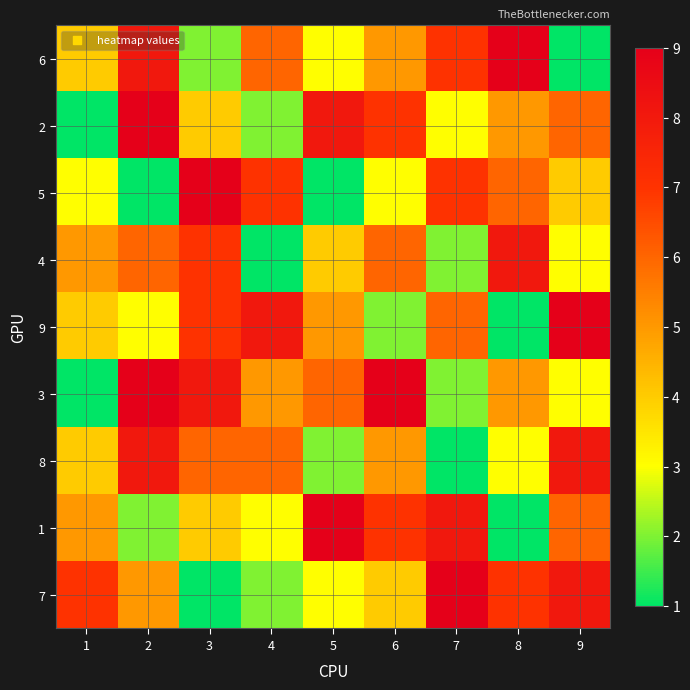

Reading left to right, transcribe all the data shown in this chart.

6: 1=4	2=8	3=2	4=6	5=3	6=5	7=7	8=9	9=1
2: 1=1	2=9	3=4	4=2	5=8	6=7	7=3	8=5	9=6
5: 1=3	2=1	3=9	4=7	5=1	6=3	7=7	8=6	9=4
4: 1=5	2=6	3=7	4=1	5=4	6=6	7=2	8=8	9=3
9: 1=4	2=3	3=7	4=8	5=5	6=2	7=6	8=1	9=9
3: 1=1	2=9	3=8	4=5	5=6	6=9	7=2	8=5	9=3
8: 1=4	2=8	3=6	4=6	5=2	6=5	7=1	8=3	9=8
1: 1=5	2=2	3=4	4=3	5=9	6=7	7=8	8=1	9=6
7: 1=7	2=5	3=1	4=2	5=3	6=4	7=9	8=7	9=8